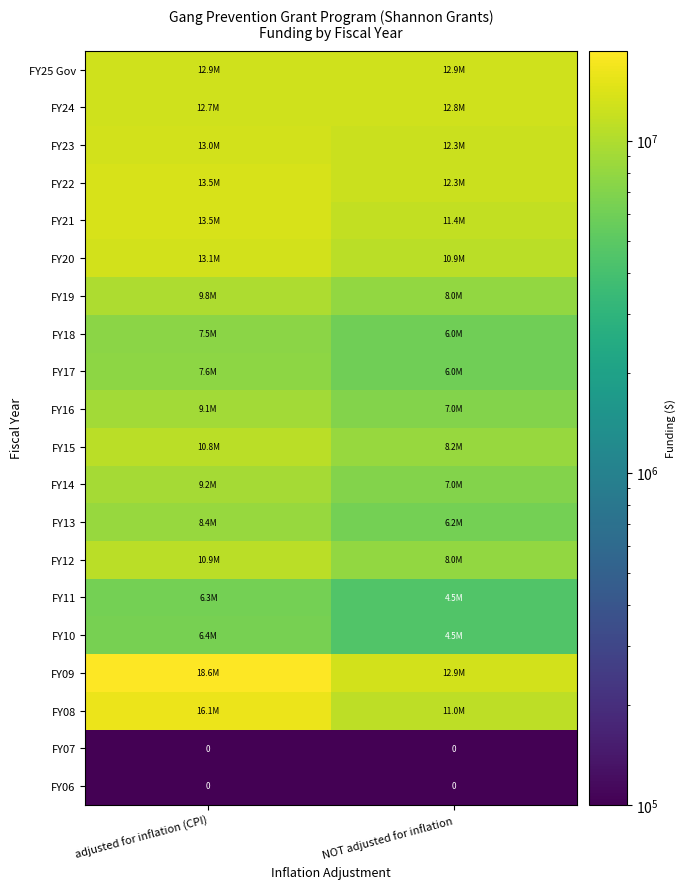

The FY06 series shows 0 at NOT adjusted for inflation. True or false?

True